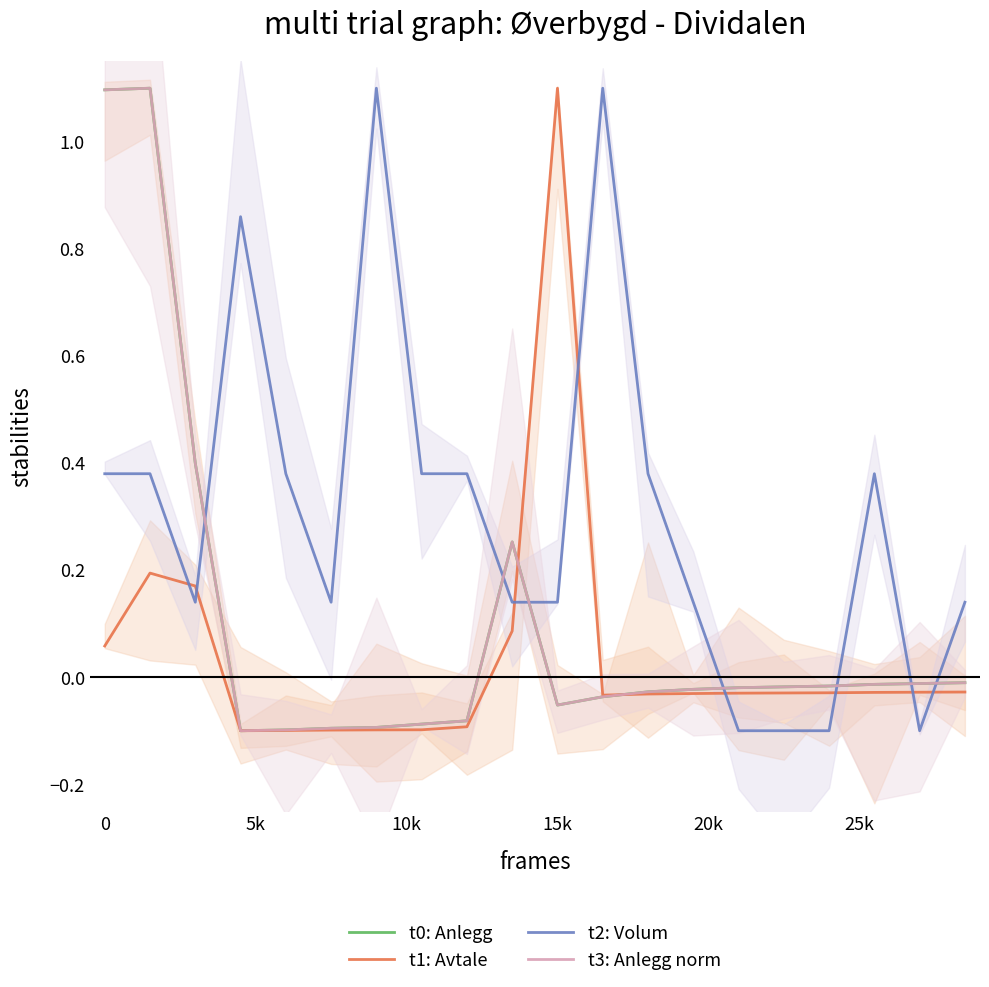

True or false: t1: Avtale and t2: Volum intersect in this chart.

True